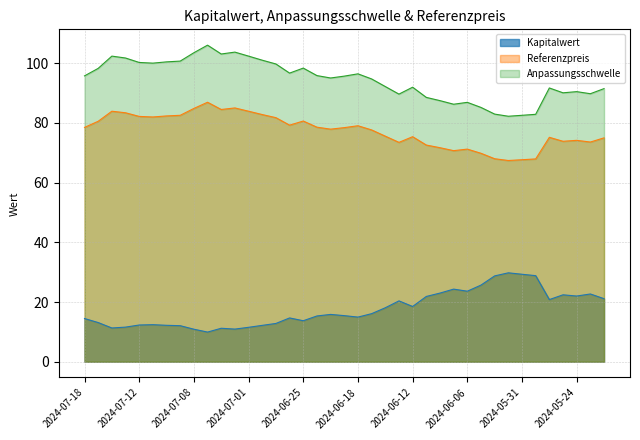

What is the value of the Kapitalwert point at the 8th from the left?

12.1